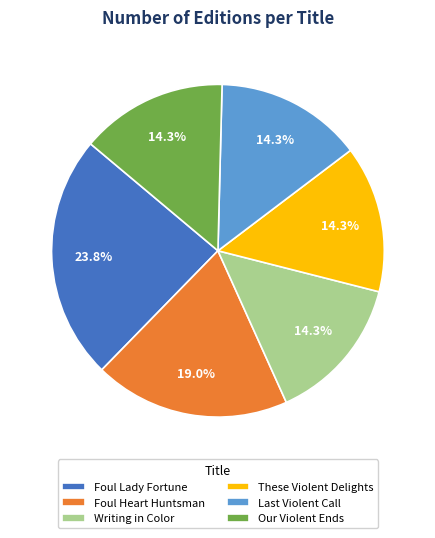

To the nearest percent, what is the average slice percentage?

17%